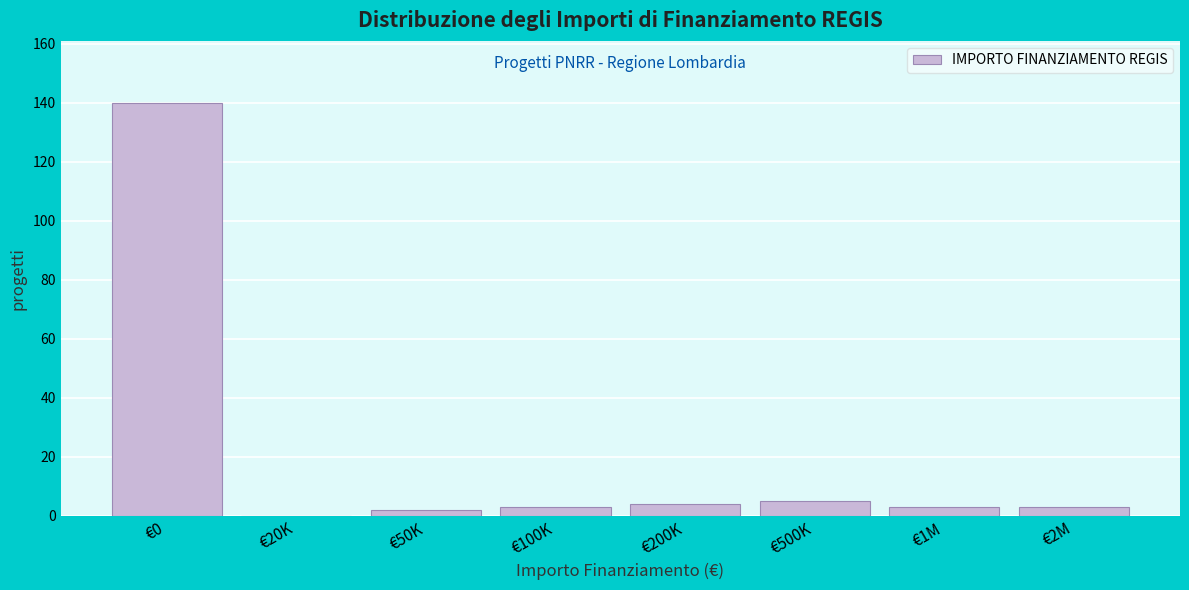

Reading left to right, transcribe all the data shown in this chart.

€0=140	€20K=0	€50K=2	€100K=3	€200K=4	€500K=5	€1M=3	€2M=3